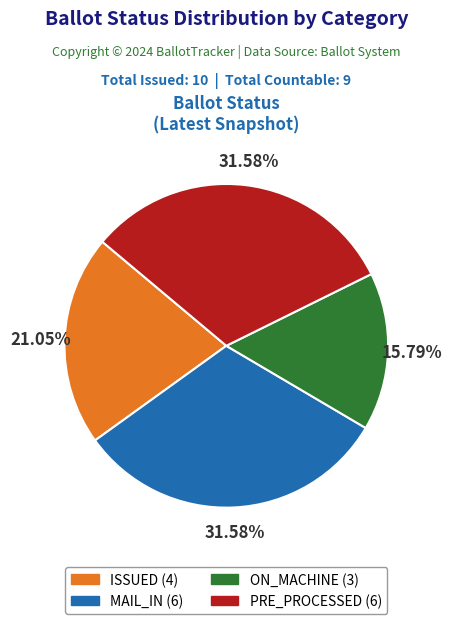

How many slices are in this pie chart?

4